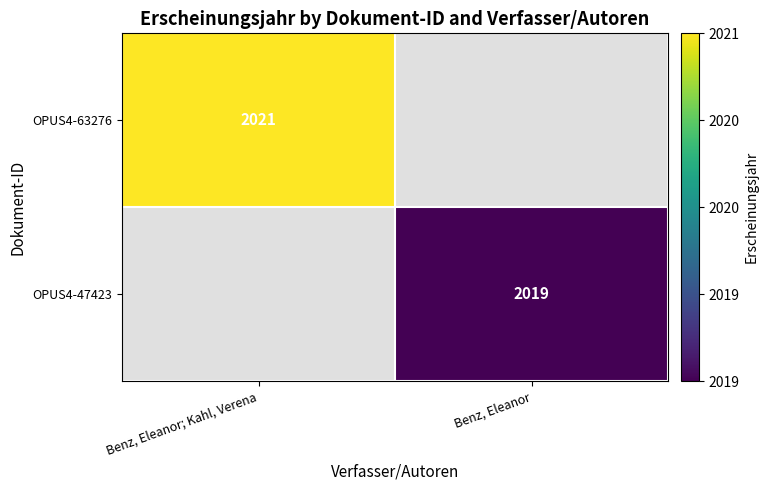

True or false: OPUS4-47423 has a value of 2019 at Benz, Eleanor.

True